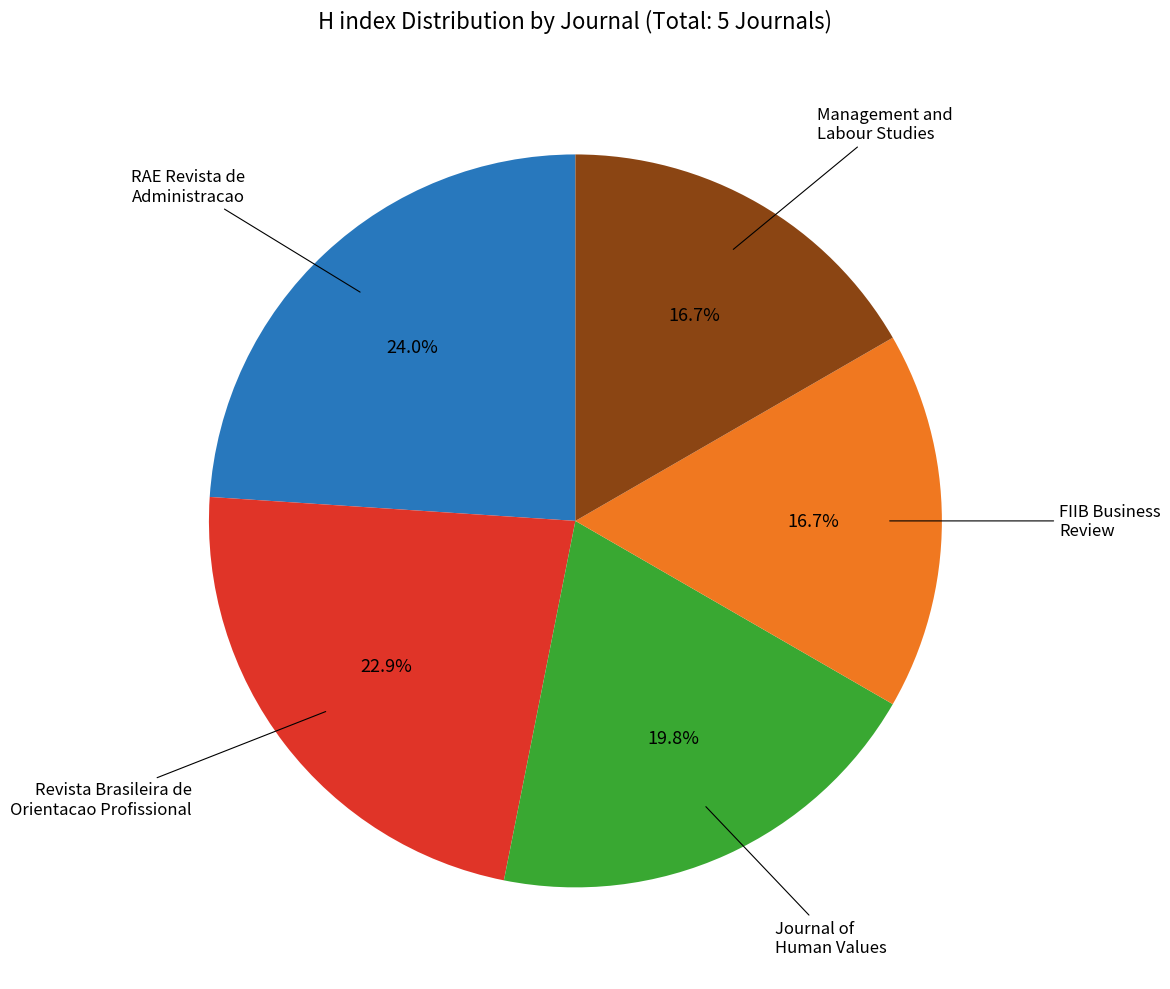

Does any single category account for the majority?

No